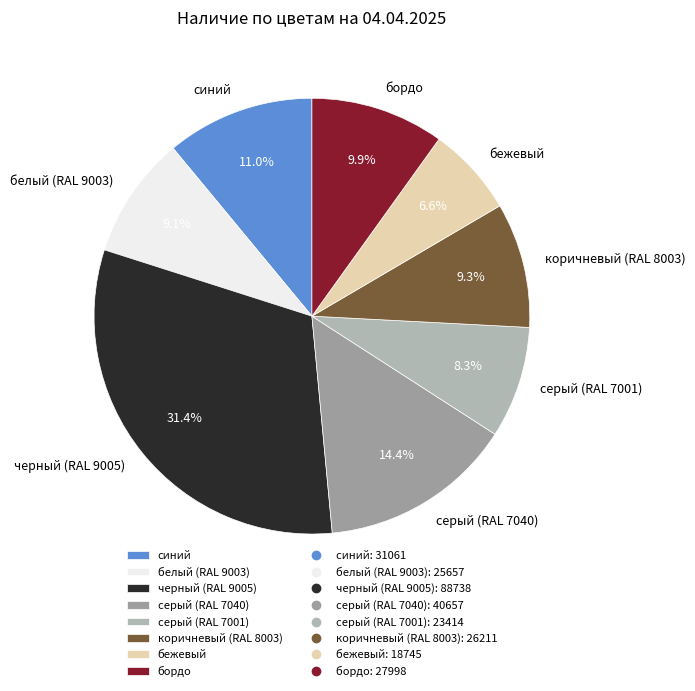

What is the ratio of the value at синий to the value at бежевый?

1.7